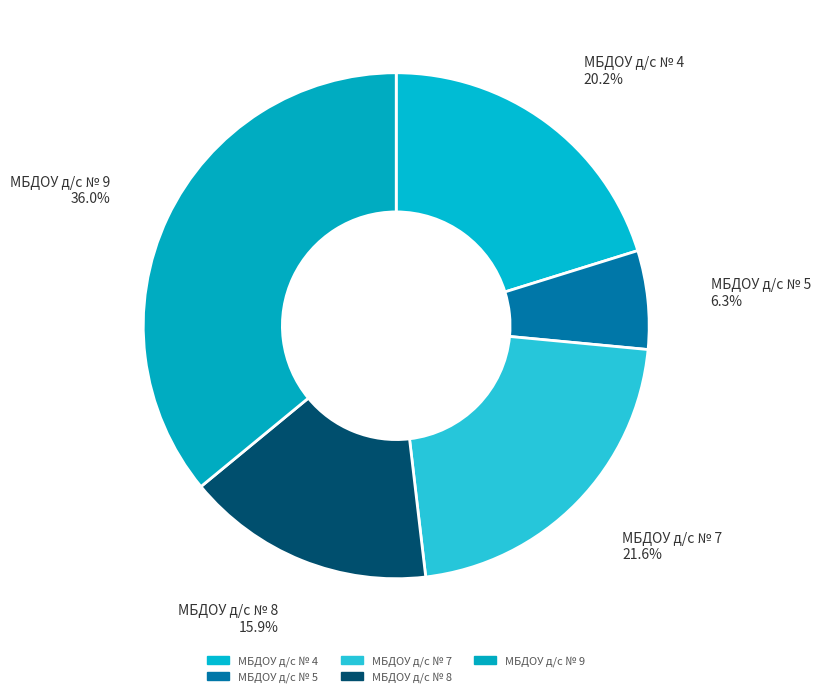

Which slice is the largest?

МБДОУ д/с № 9